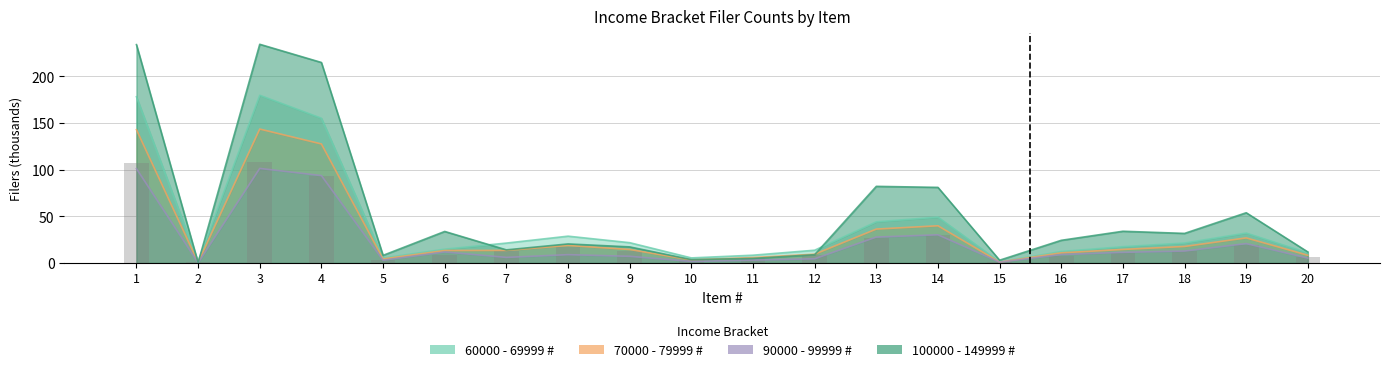

How many series are shown in this chart?

4